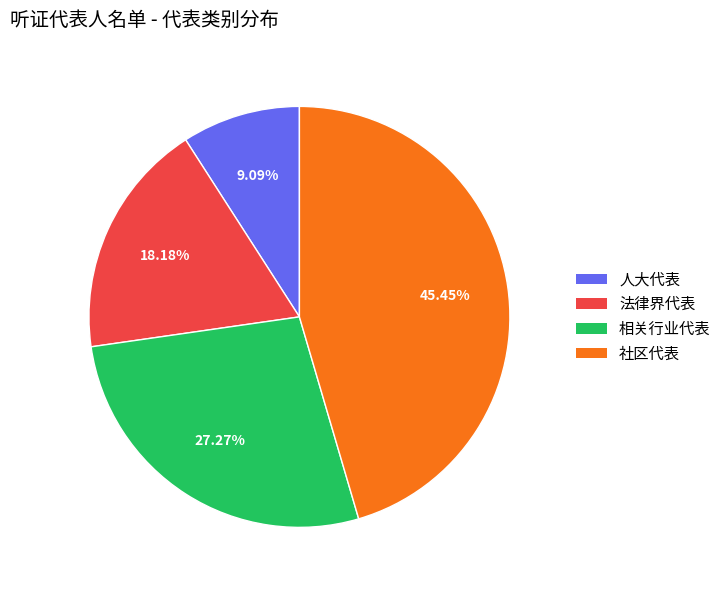

Approximately how many times larger is the value at 法律界代表 compared to 相关行业代表?

0.7